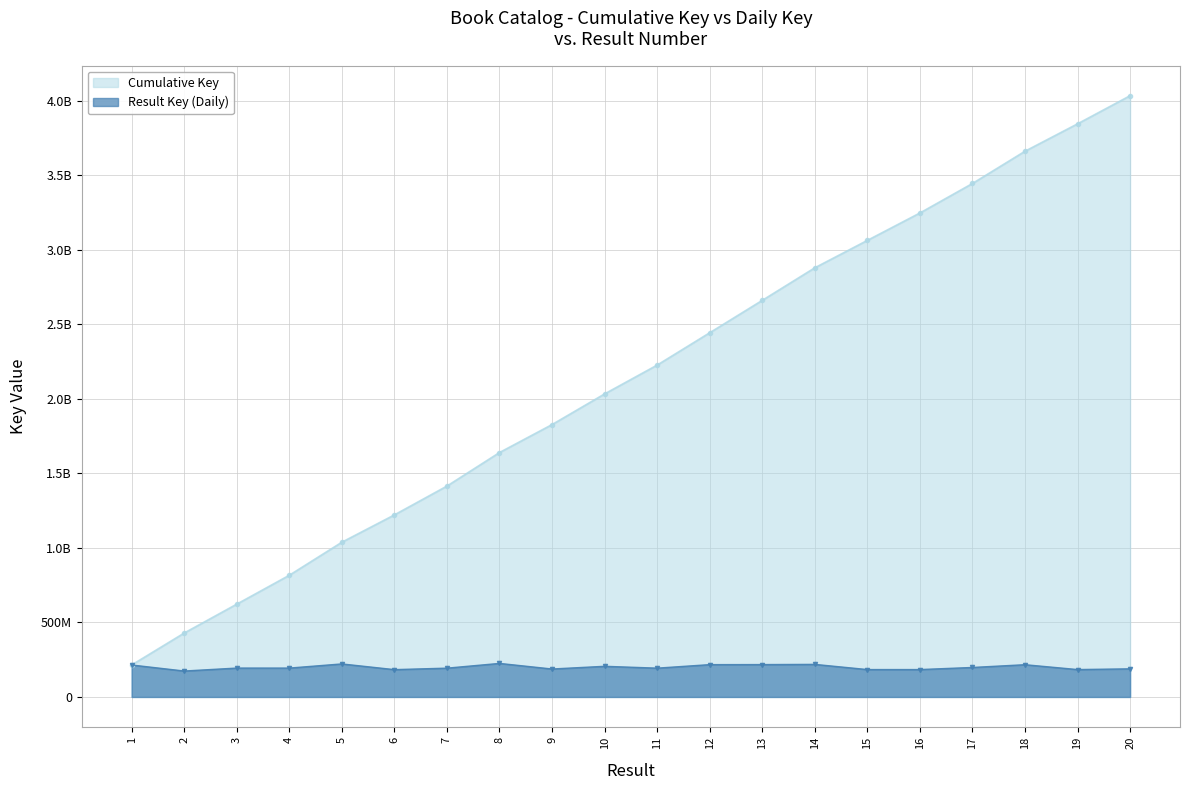

Rank the categories by value from lowest to highest.

2, 6, 19, 16, 15, 9, 20, 7, 11, 4, 3, 17, 10, 1, 18, 12, 13, 14, 5, 8